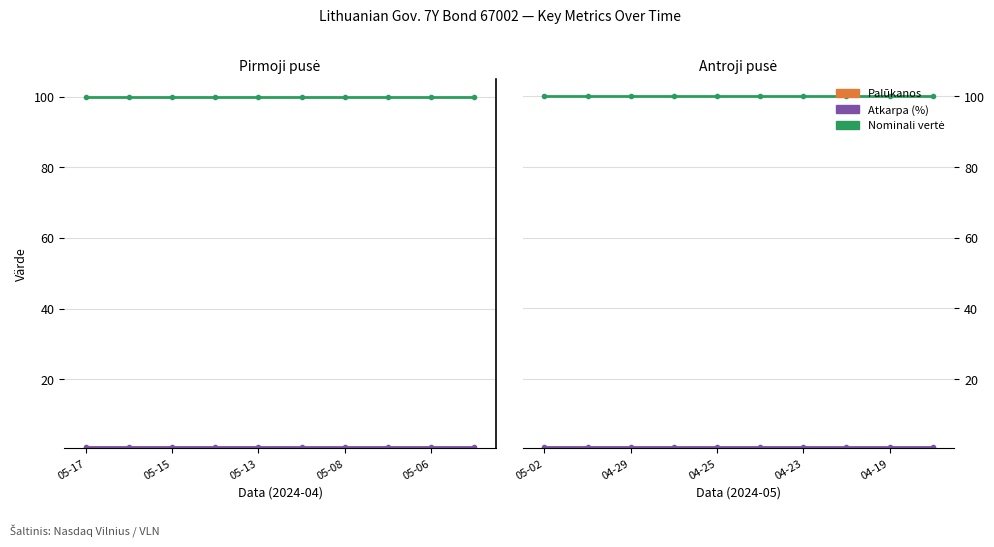

Which has a higher value, 04-19 or 04-29?

04-29